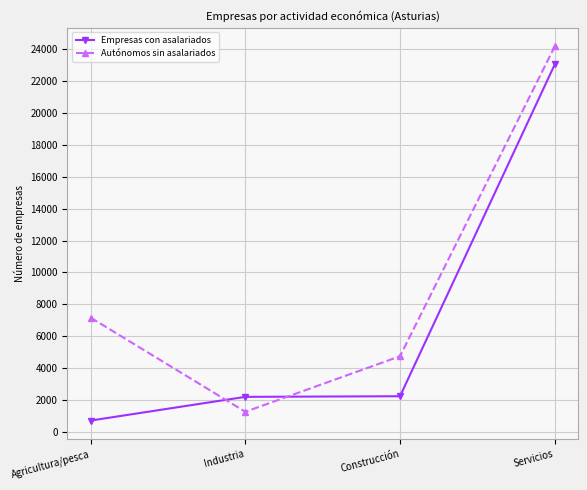

What is the average value of the Empresas con asalariados series?

7059